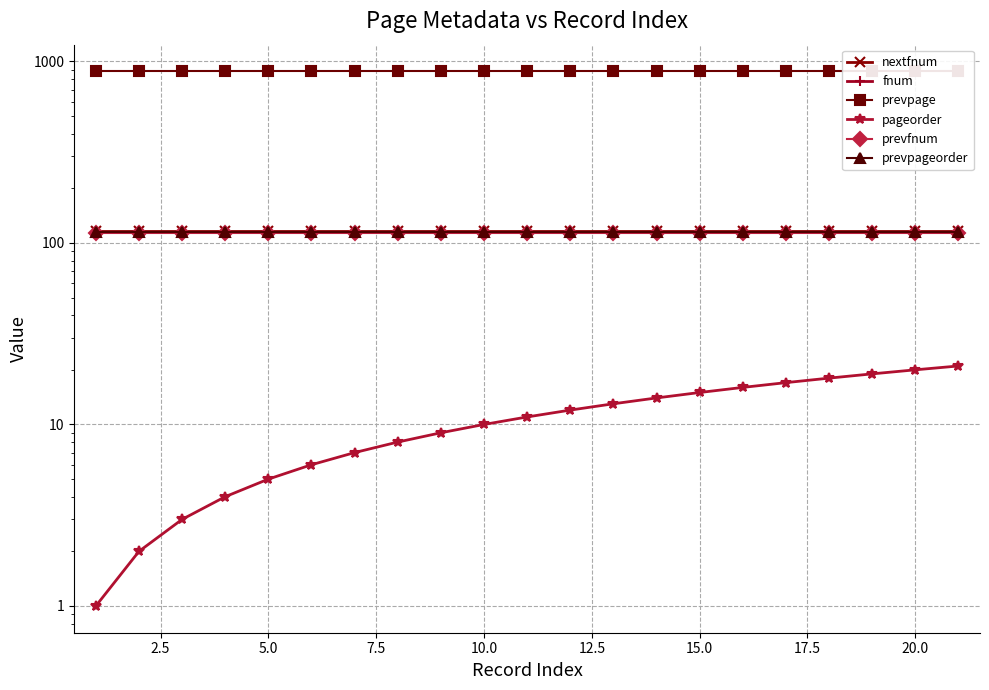

What are all the series names shown in the legend?

nextfnum, fnum, prevpage, pageorder, prevfnum, prevpageorder